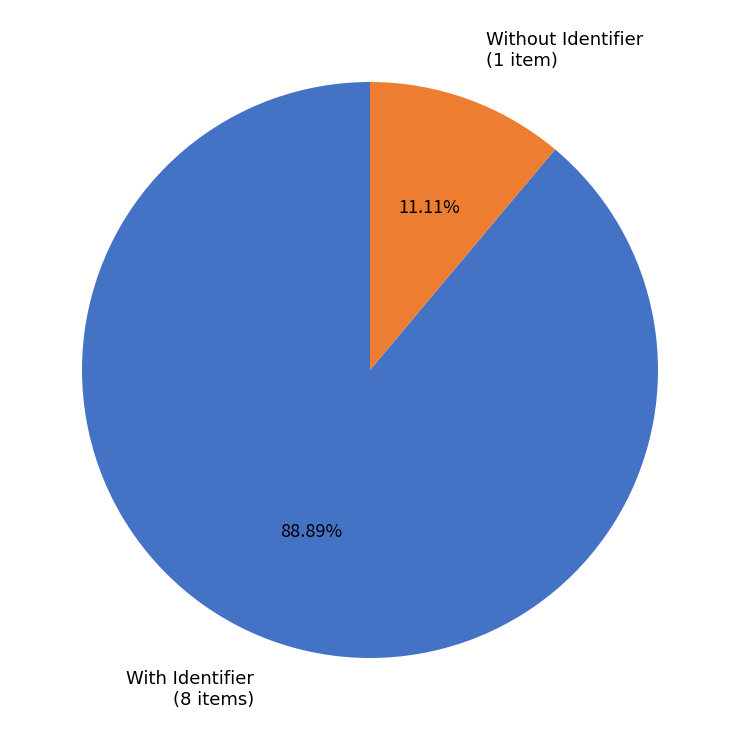

Is there any slice that represents more than half of the pie?

Yes